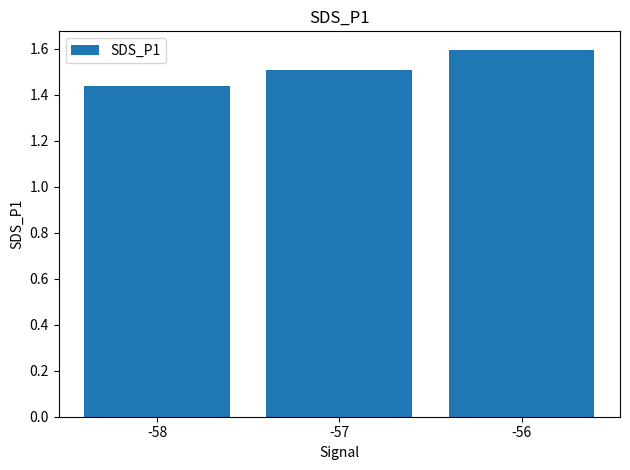

What is the greatest value displayed?

1.6